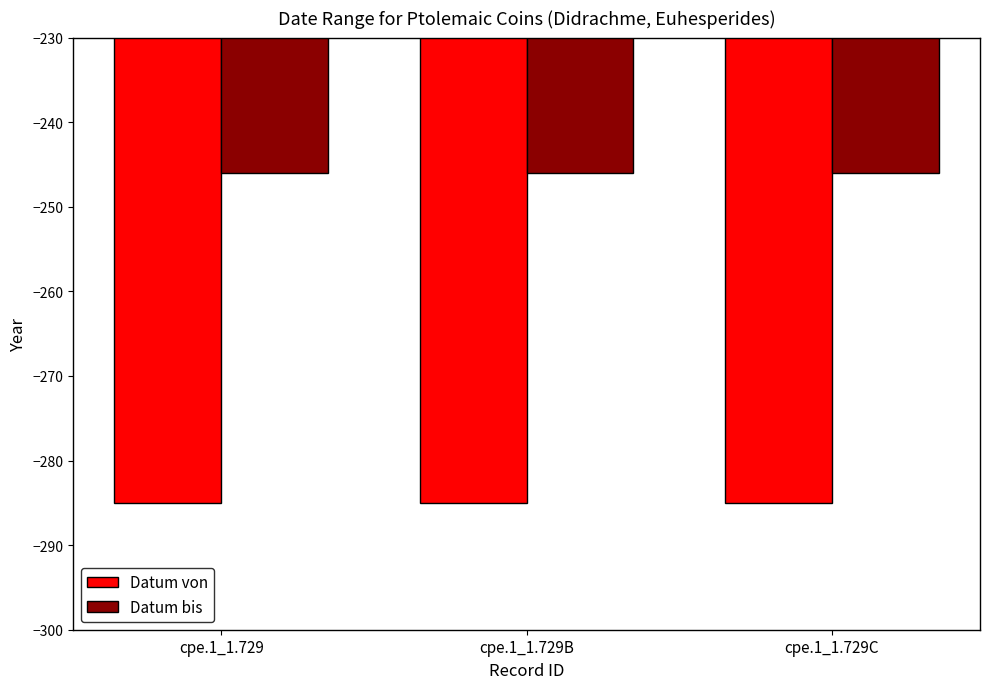

True or false: Datum bis has a value of -246 at cpe.1_1.729C.

True